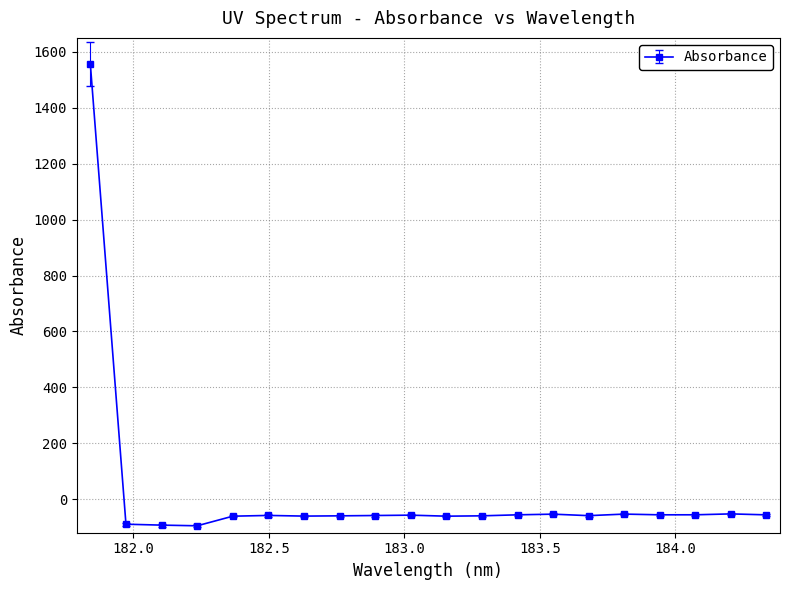

What is the difference between the maximum and minimum values?

1652.0